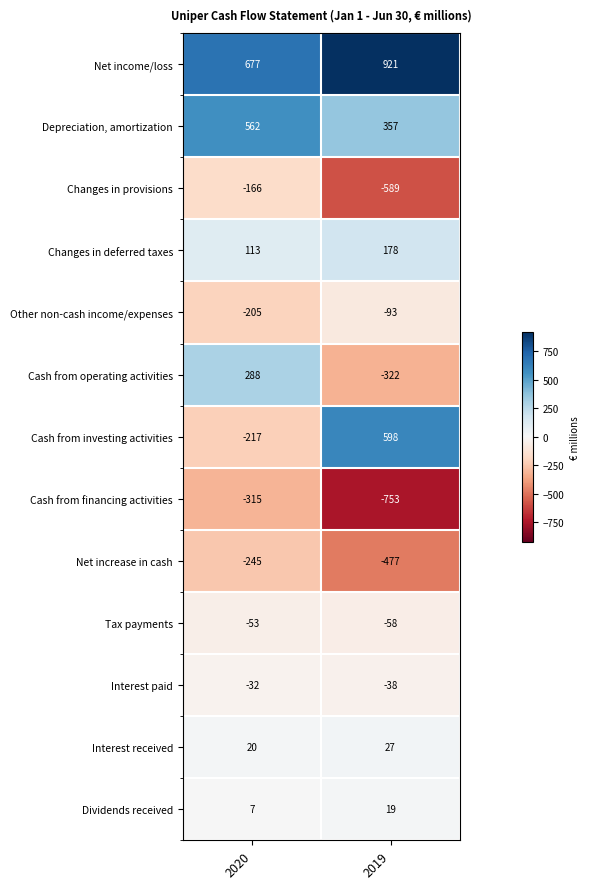

At which category is the sum across all series the highest?

2020